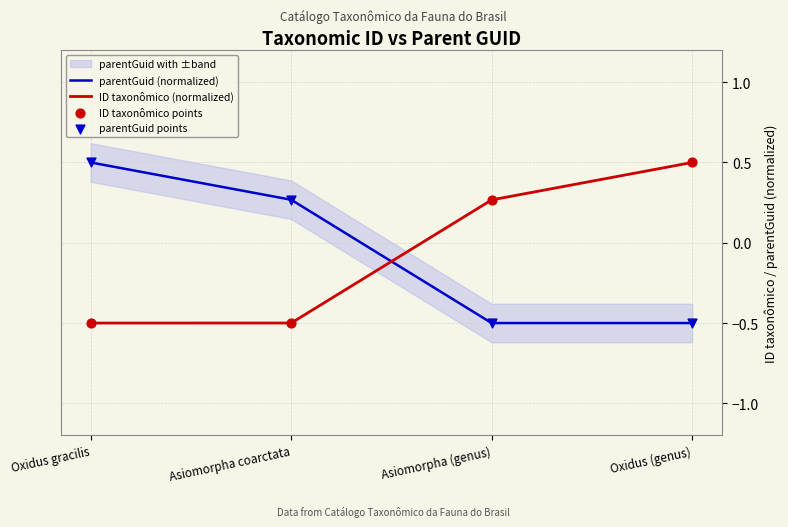

Which series reaches the maximum Y coordinate?

parentGuid (normalized)